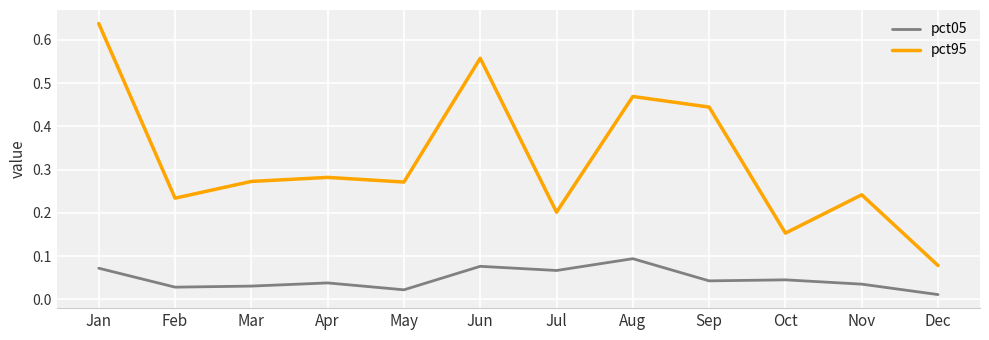

Rank the series by their average value, from highest to lowest.

pct95, pct05